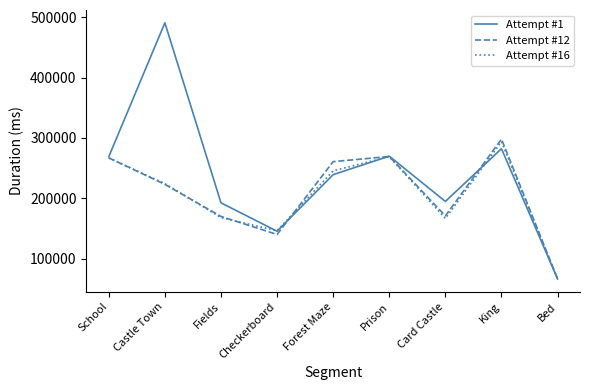

What is the total value across all series at Fields?

531253